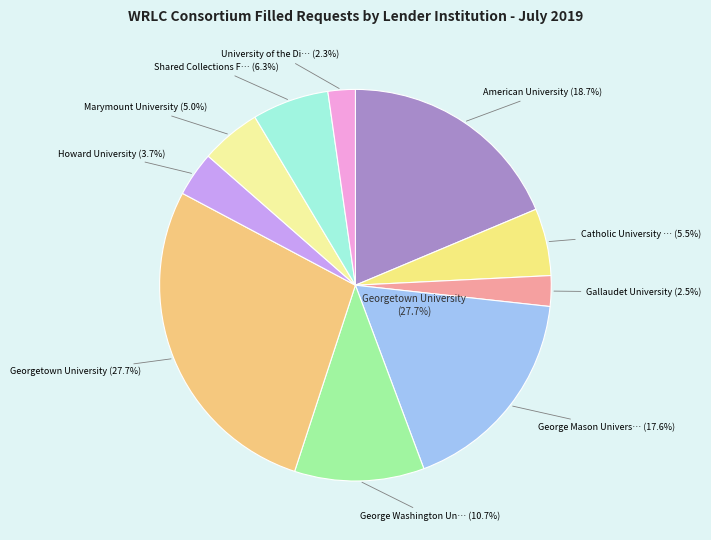

To the nearest percent, what is the difference between the largest and smallest slice percentages?

25%